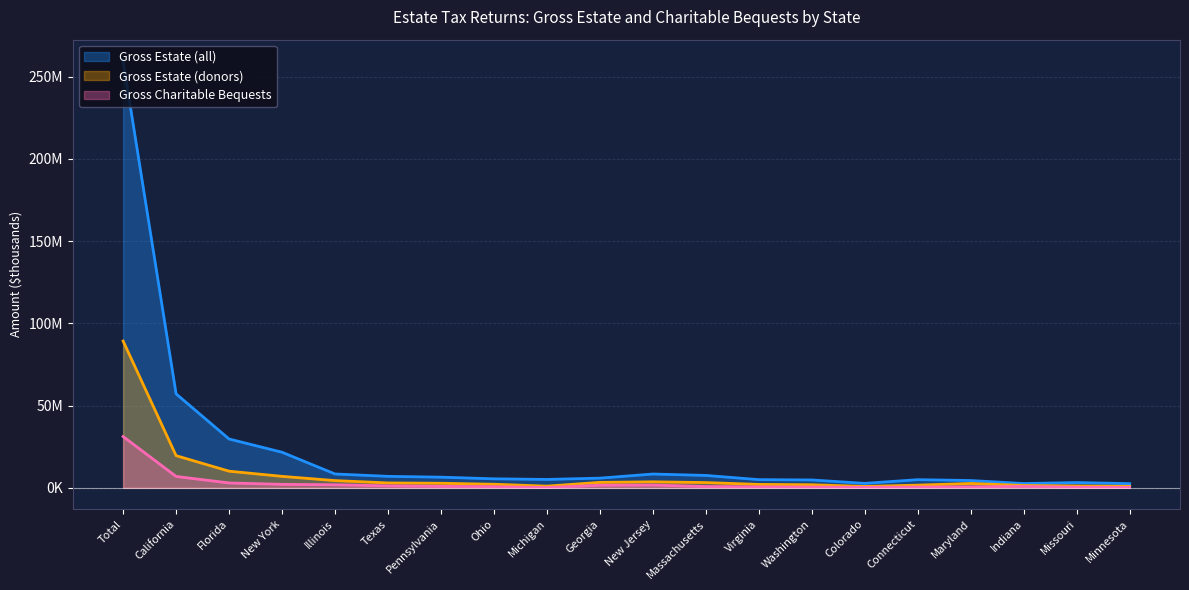

What is the average value of the Gross Charitable Bequests series?

2809480